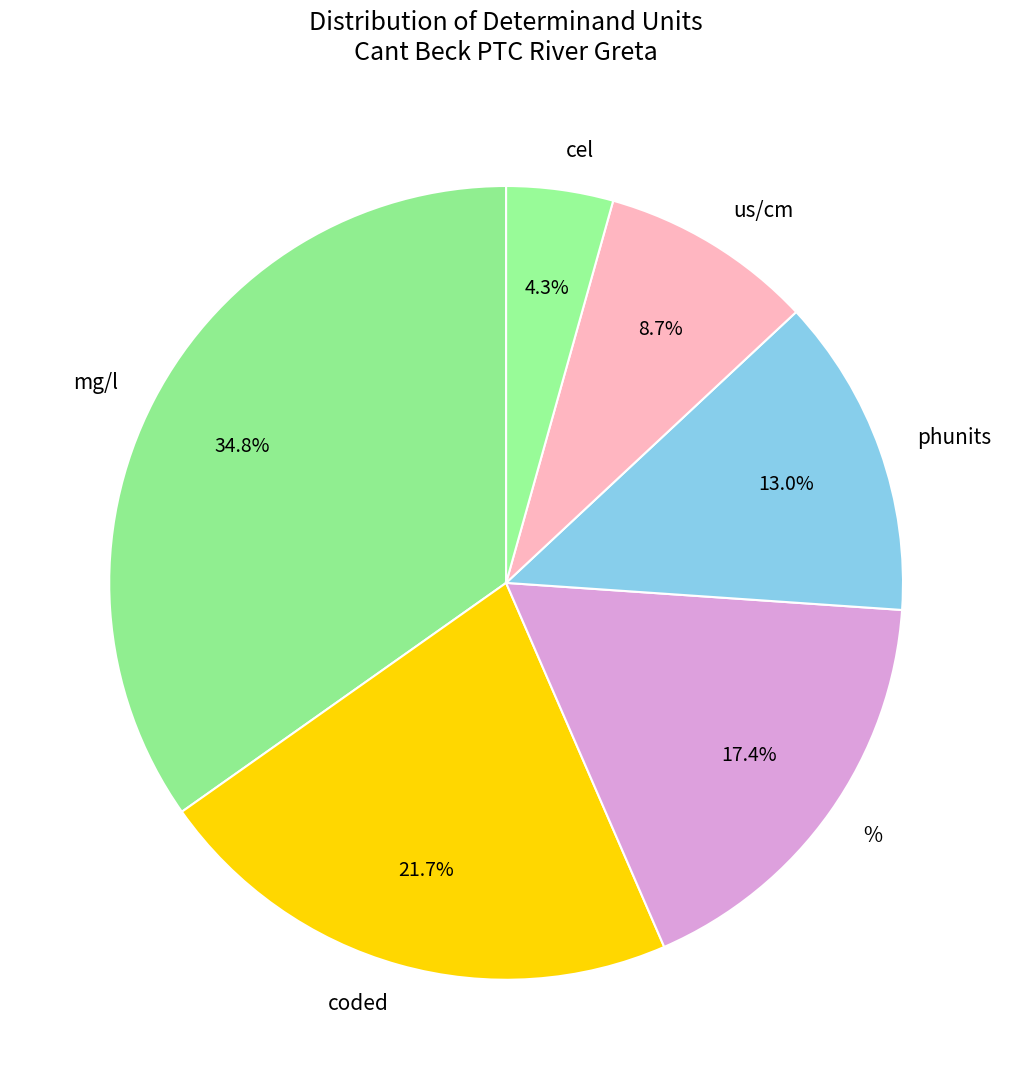

Count the number of slices in the pie.

6